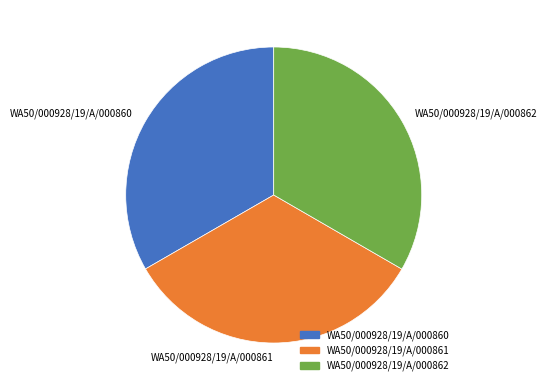

Approximately how many times larger is the value at WA50/000928/19/A/000861 compared to WA50/000928/19/A/000862?

1.0